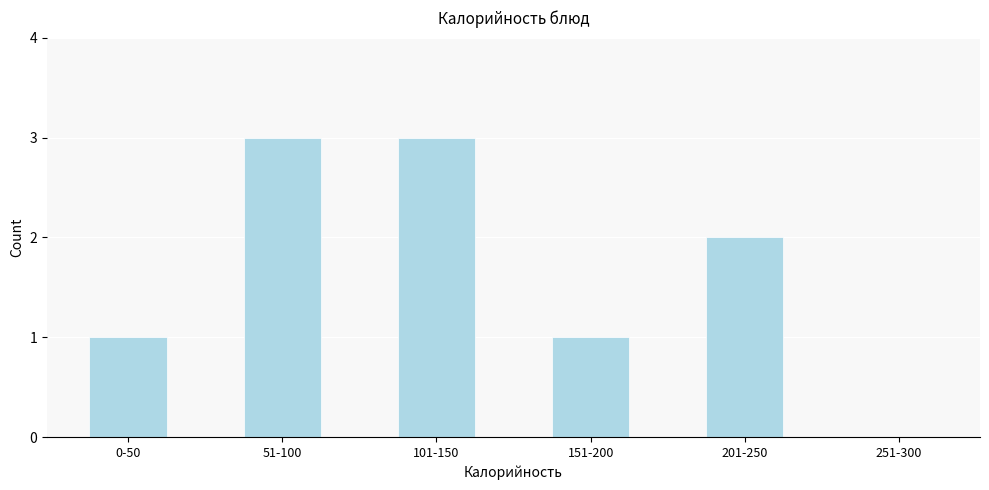

Reading left to right, transcribe all the data shown in this chart.

0-50=1	51-100=3	101-150=3	151-200=1	201-250=2	251-300=0